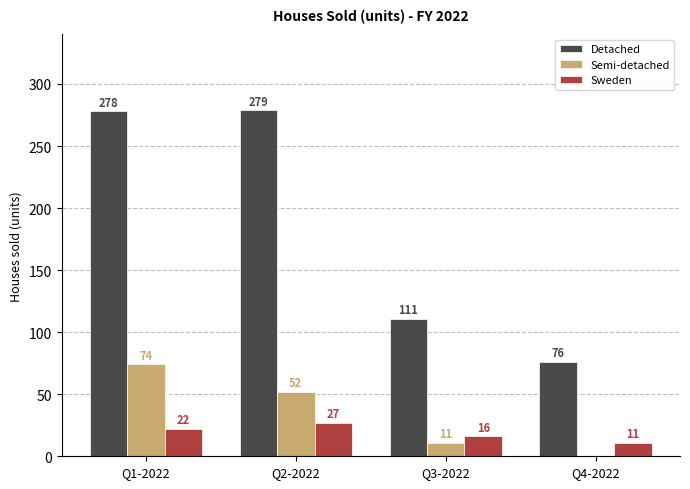

Between Q2-2022 and Q3-2022, which series saw the biggest shift?

Detached